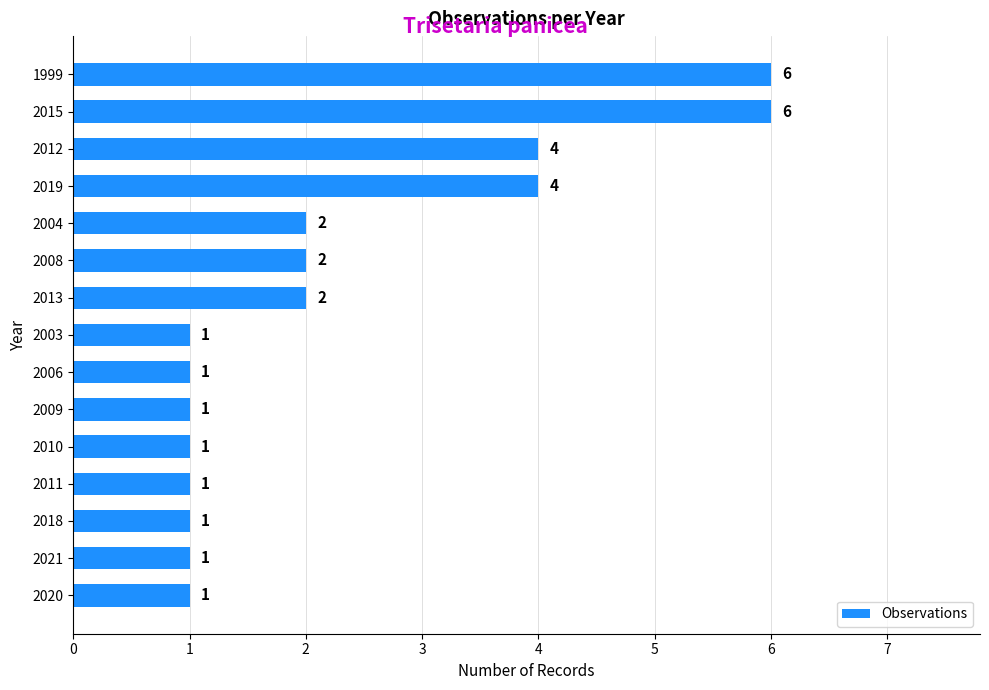

Approximately how many times larger is the value at 2018 compared to 2013?

0.5